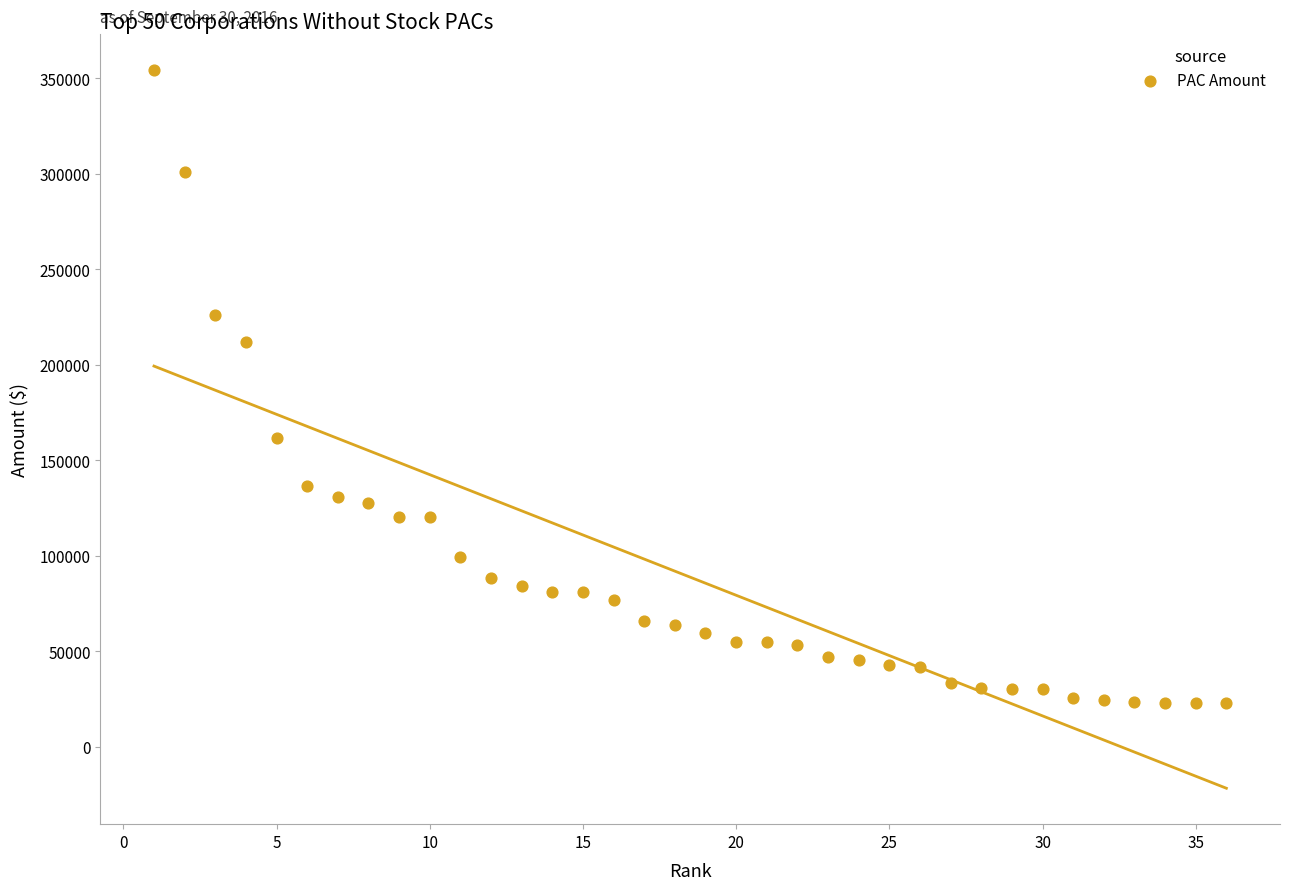

What is the range of Y values (max minus min)?

331745.5